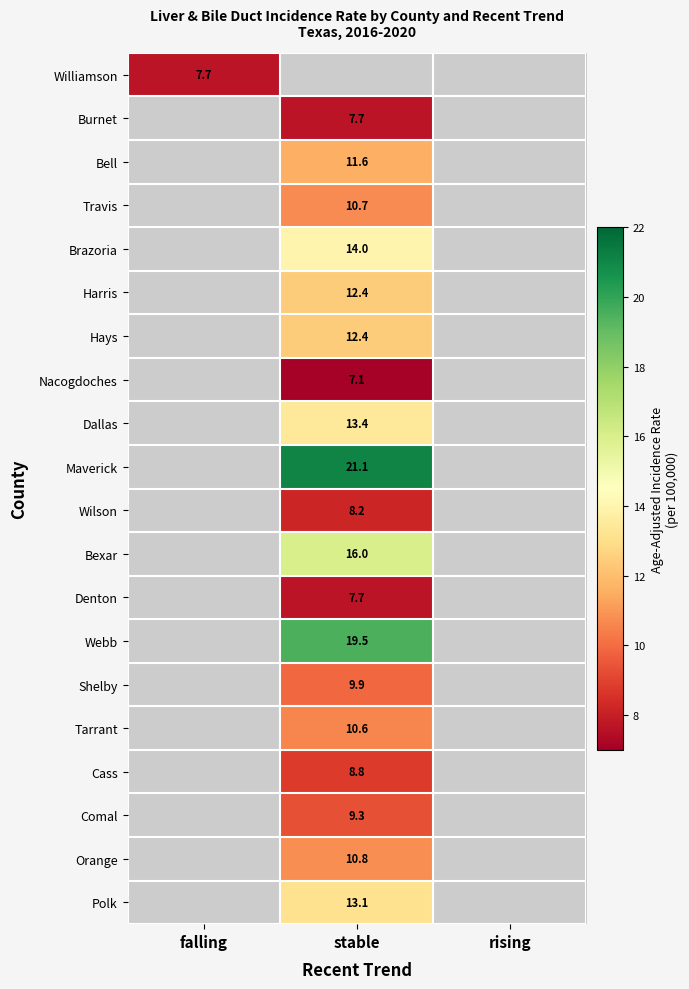

True or false: Harris has a value of 12.4 at stable.

True